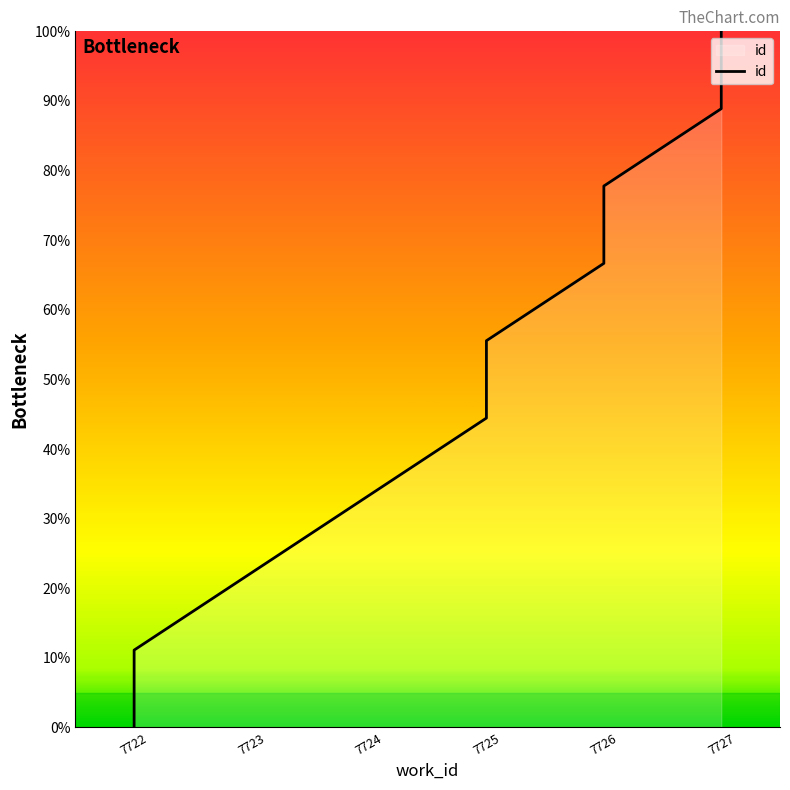

The chart shows a value of 34.8 at 7725. True or false?

False